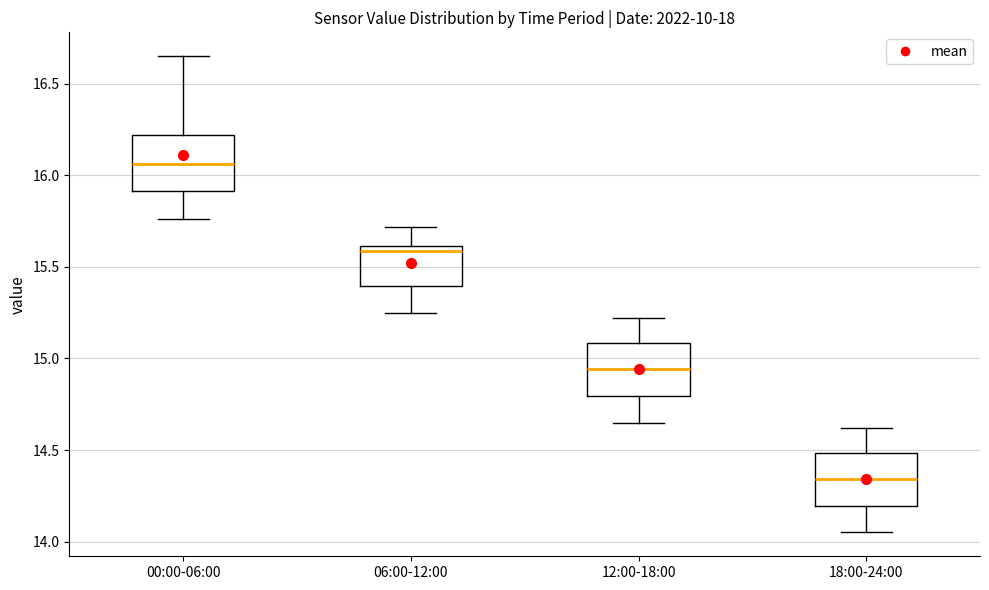

Which box's median line is the lowest?

18:00-24:00